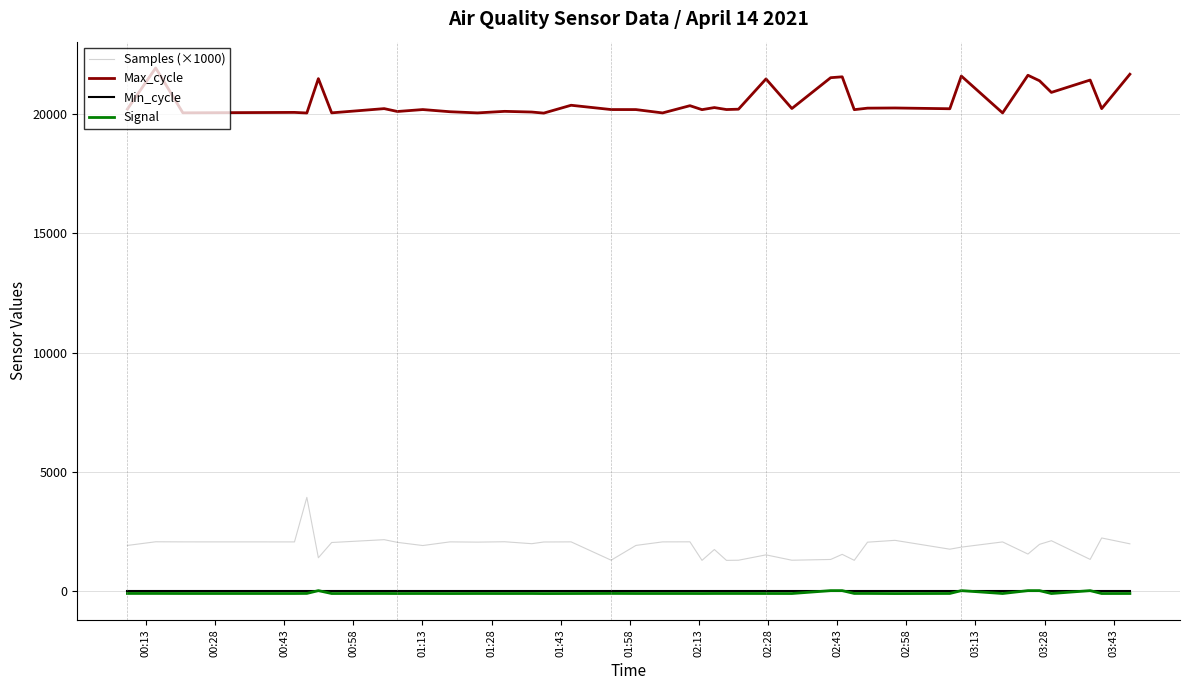

Which series has the largest total across all categories?

Max_cycle